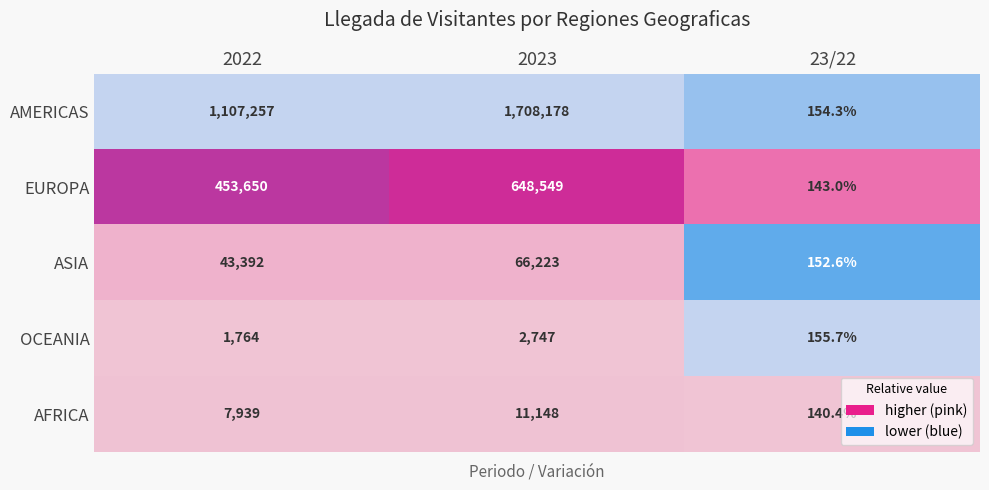

At which label is EUROPA closest to 324346?

2022